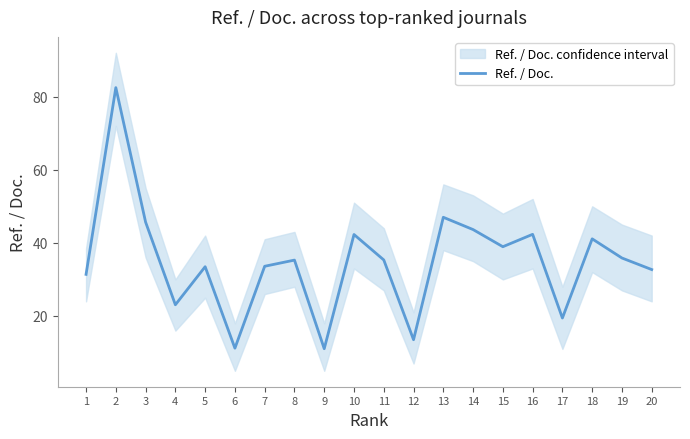

Between 9 and 11, which is larger?

11